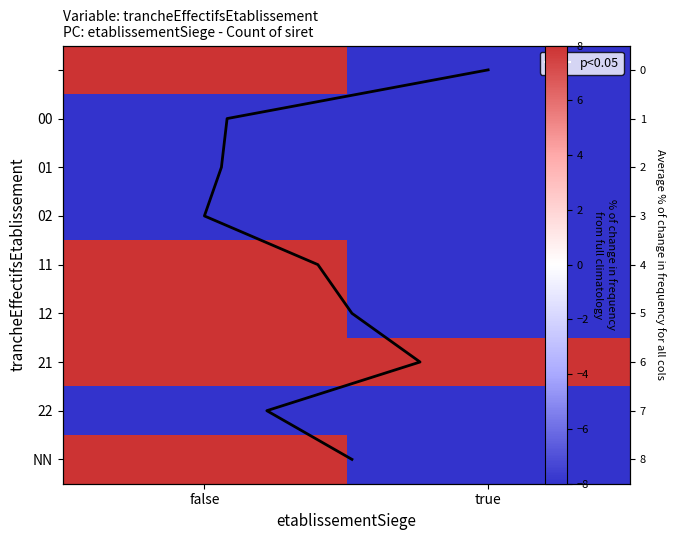

Which has a higher value, true or false?

false